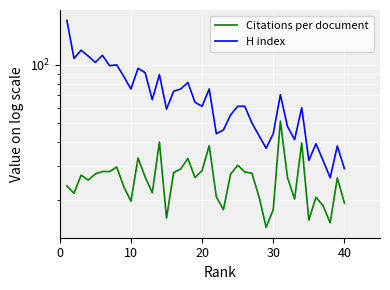

How many values in the H index series exceed 64?

19